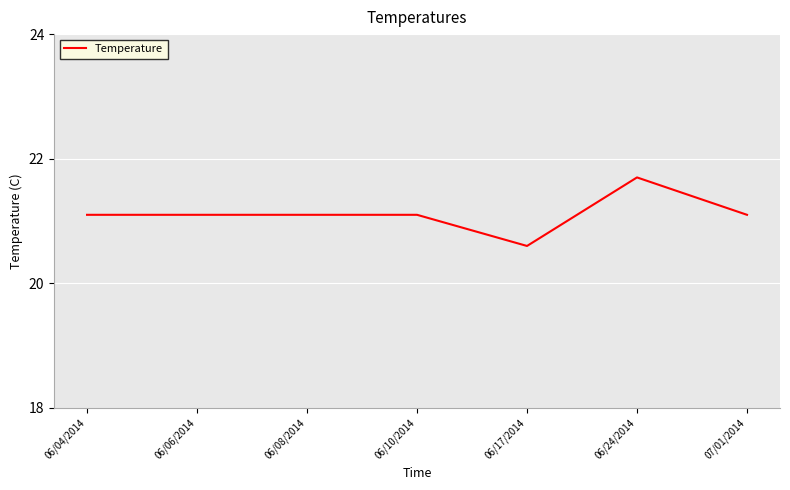

Is it true that the value at 07/01/2014 is 21.1?

True